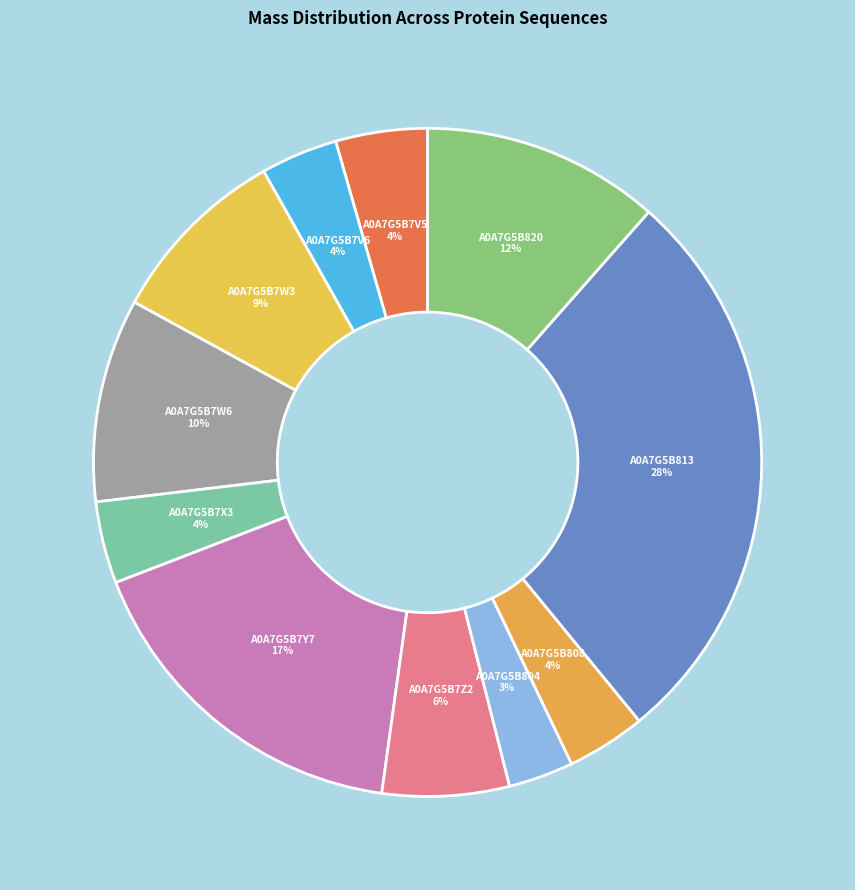

Is it true that A0A7G5B7W6 is 2% of the pie?

False